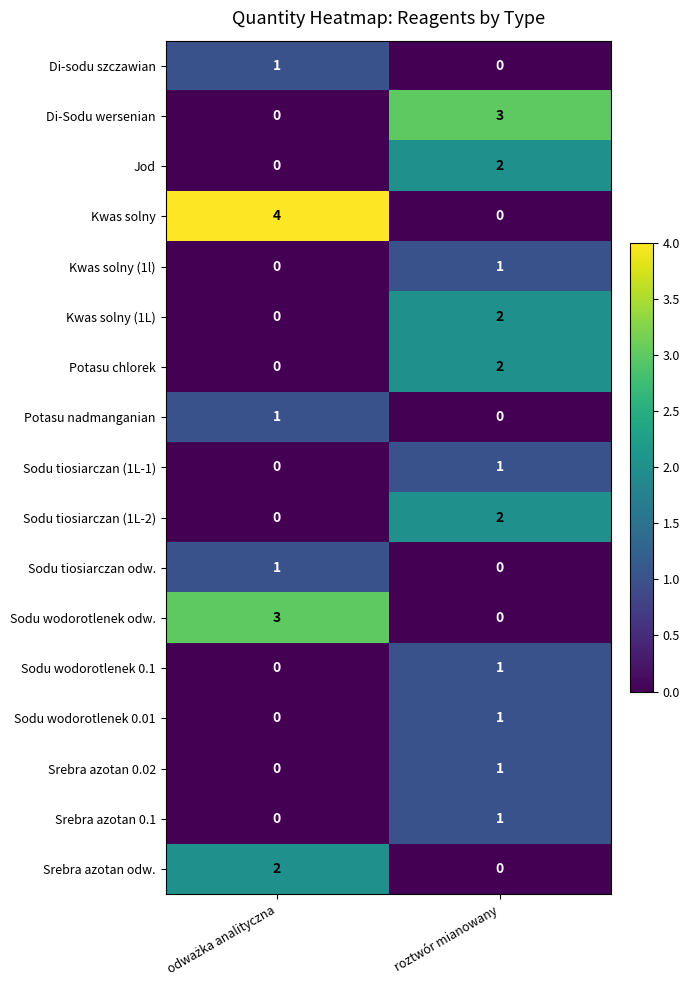

At which category is the sum across all series the highest?

roztwór mianowany